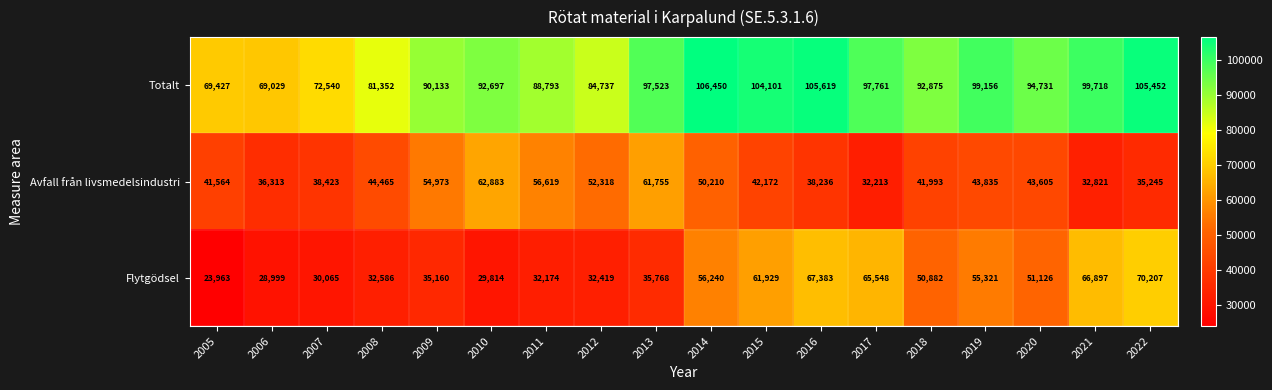

What is the greatest value displayed?

106450